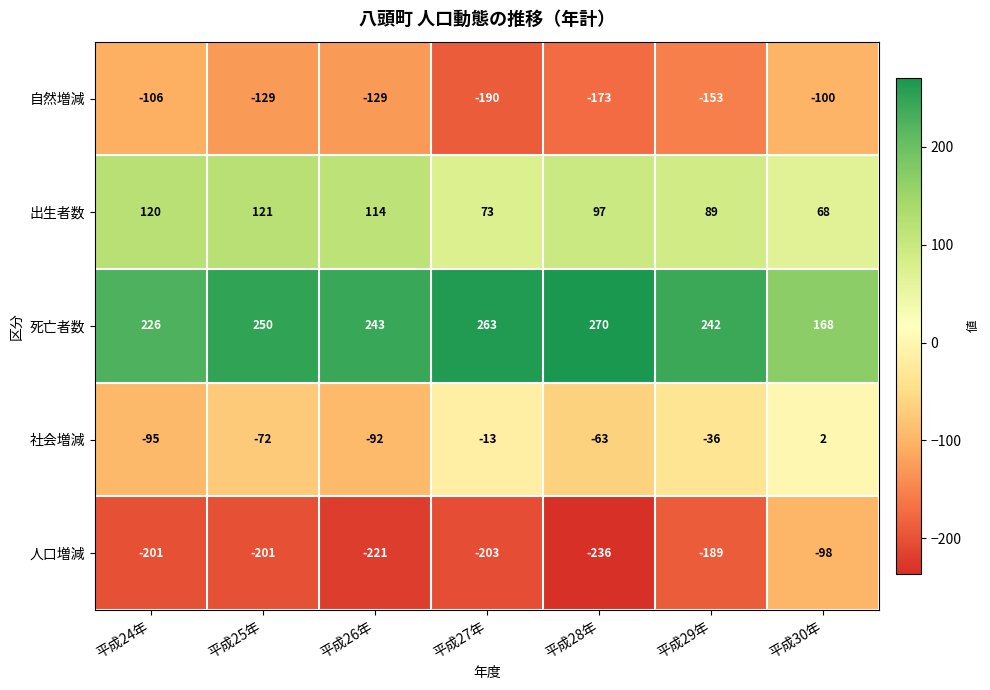

Is it true that 死亡者数 equals 226 at 平成24年?

True